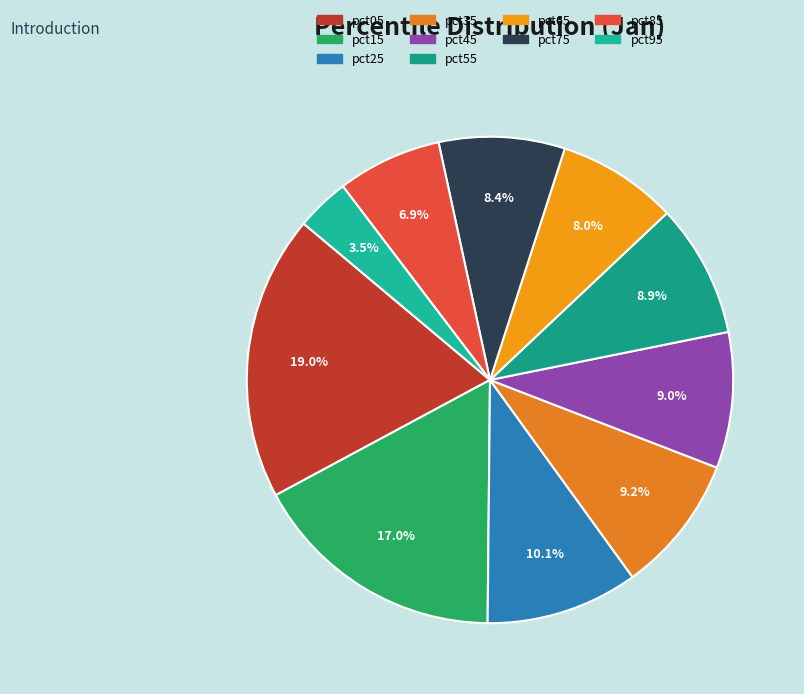

What percentage do pct25 and pct95 together represent?

13.7%